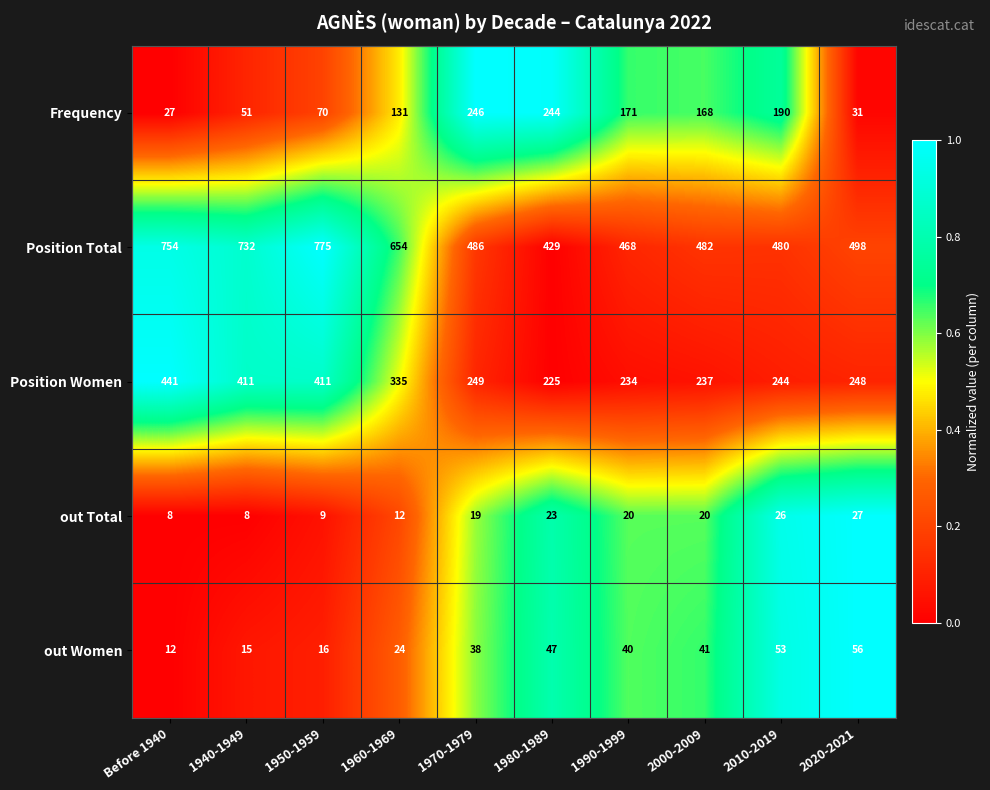

Is the value of Position Women at Before 1940 greater than the value of Frequency at 1960-1969?

Yes